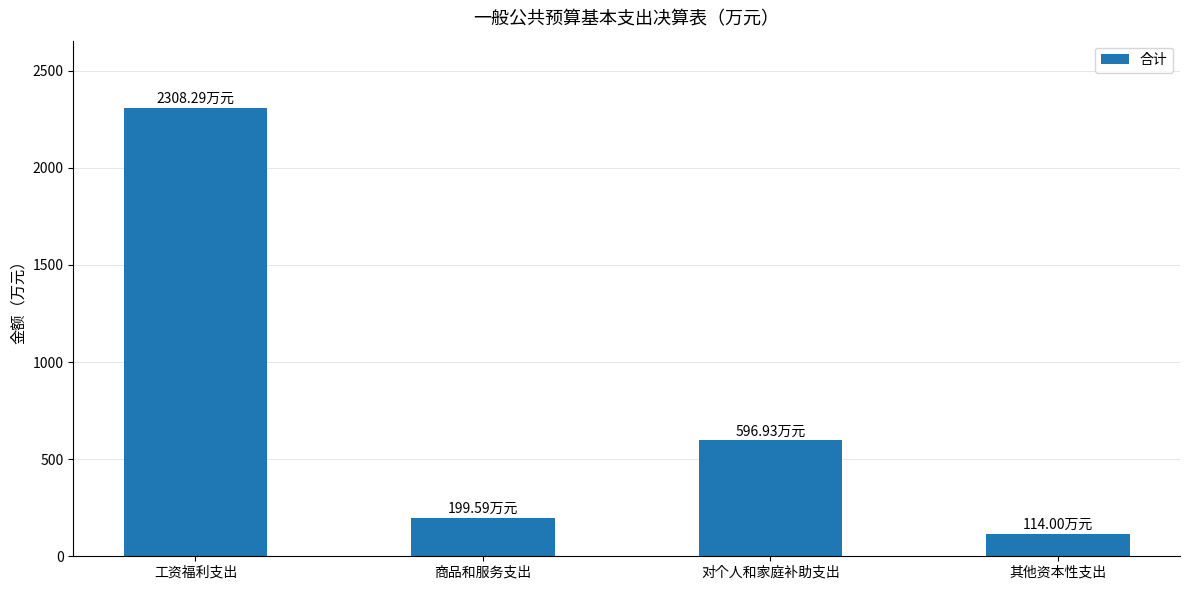

Does the chart contain any negative values?

No